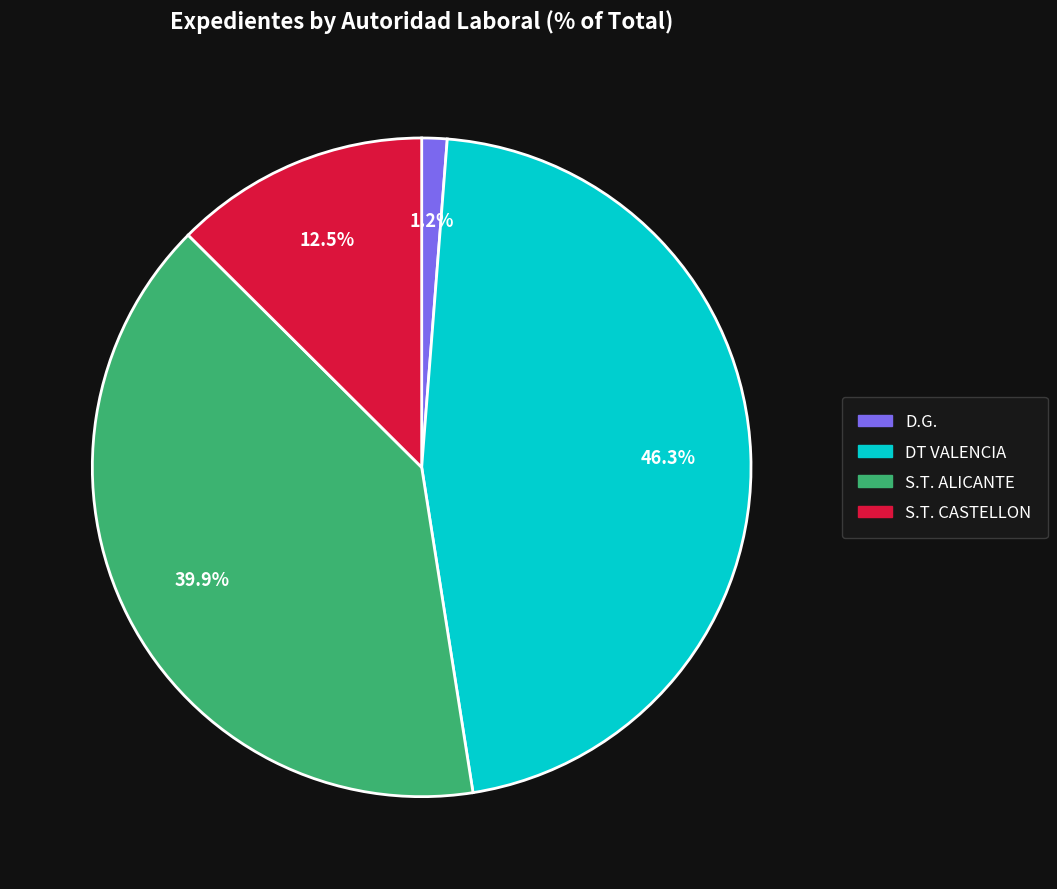

What is the largest slice in the pie chart?

DT VALENCIA